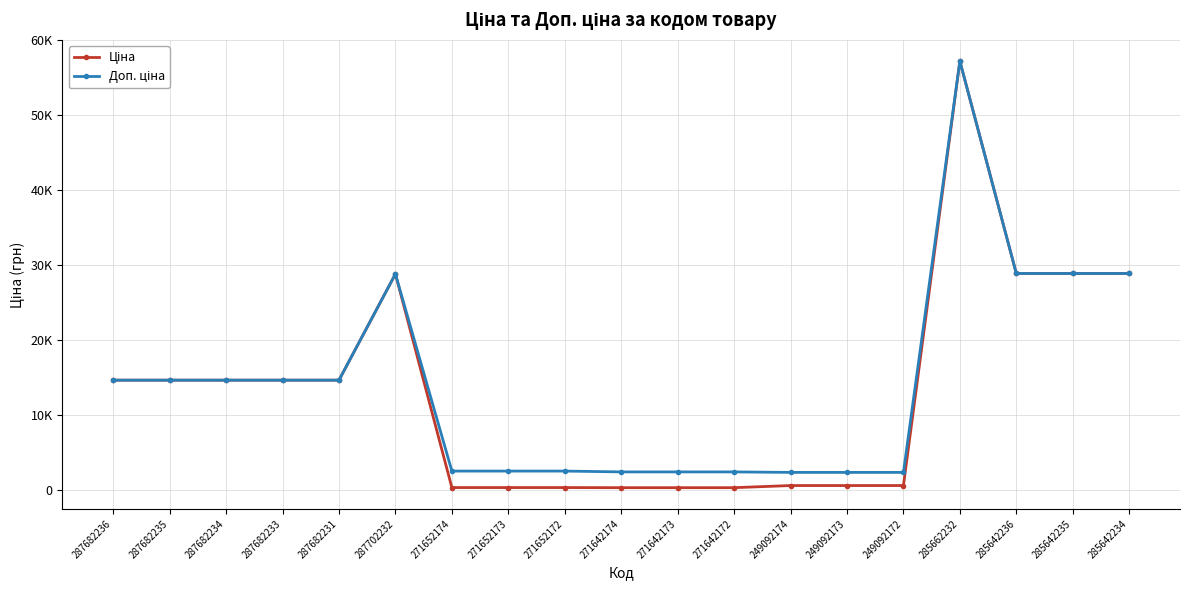

What is the label of the 1st point from the right?

285642234